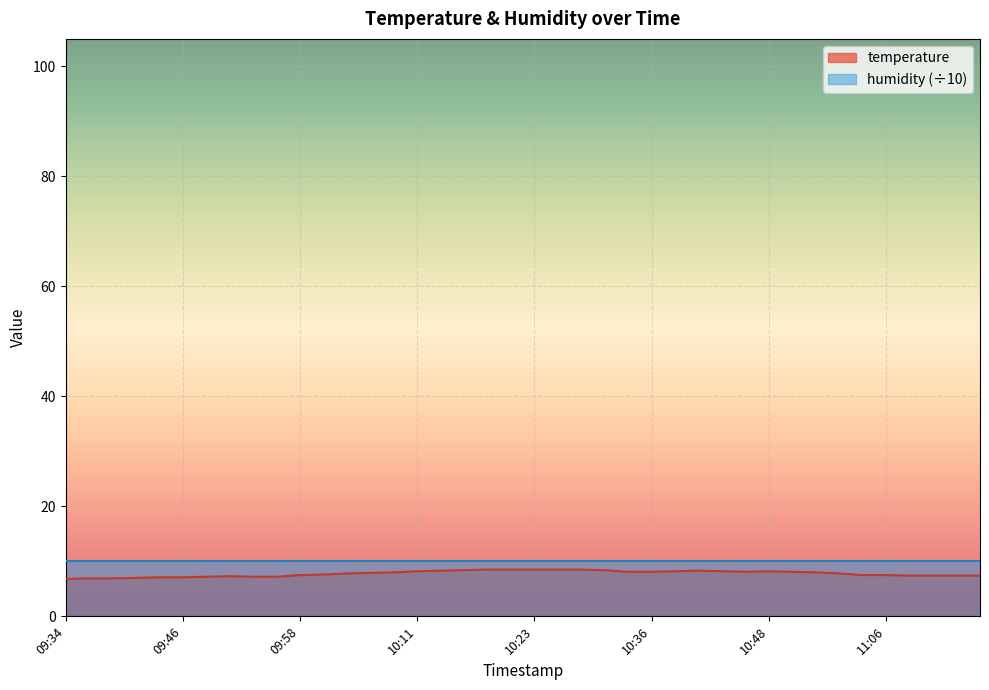

How many categories are shown in the chart?

40